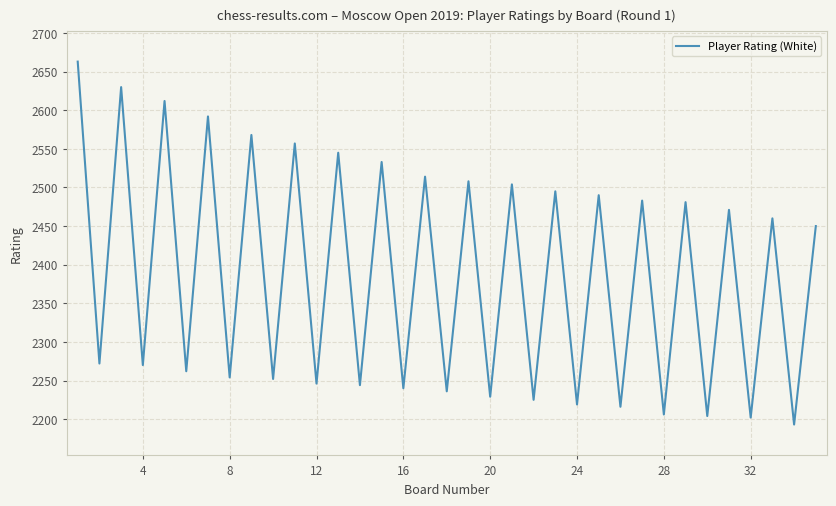

What is the maximum value shown in the chart?

2663